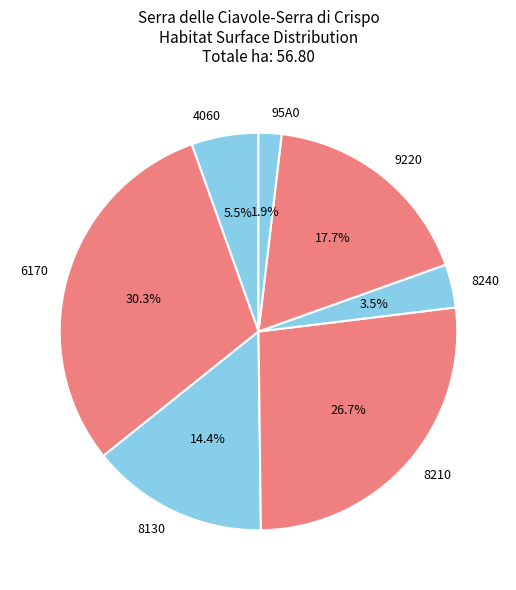

Rank the categories by value from highest to lowest.

6170, 8210, 9220, 8130, 4060, 8240, 95A0